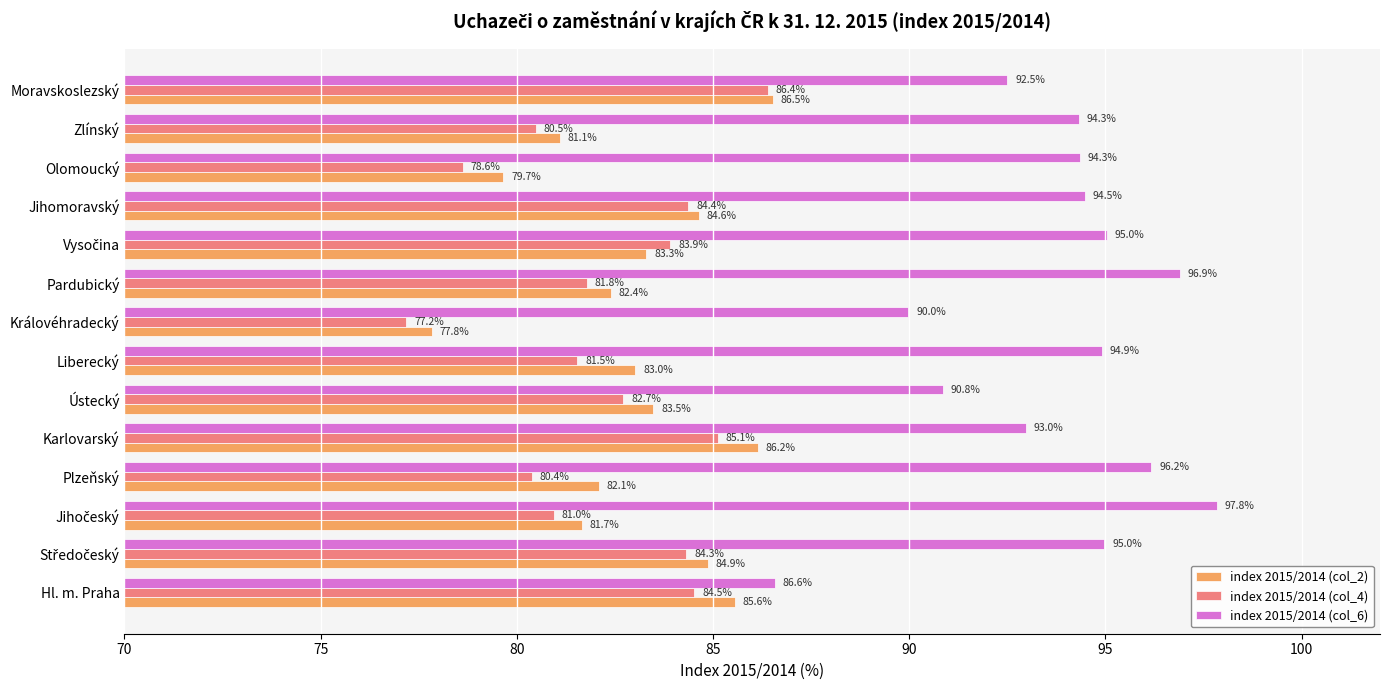

Read the index 2015/2014 (col_4) value at Moravskoslezský.

86.4